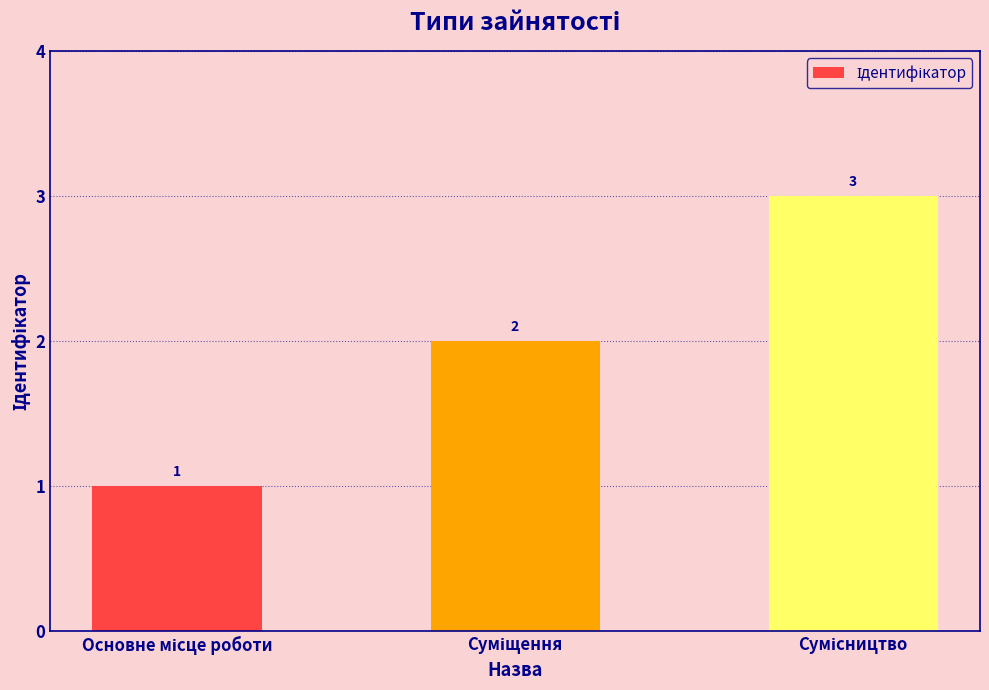

What is the value of the 2nd bar from the left?

2